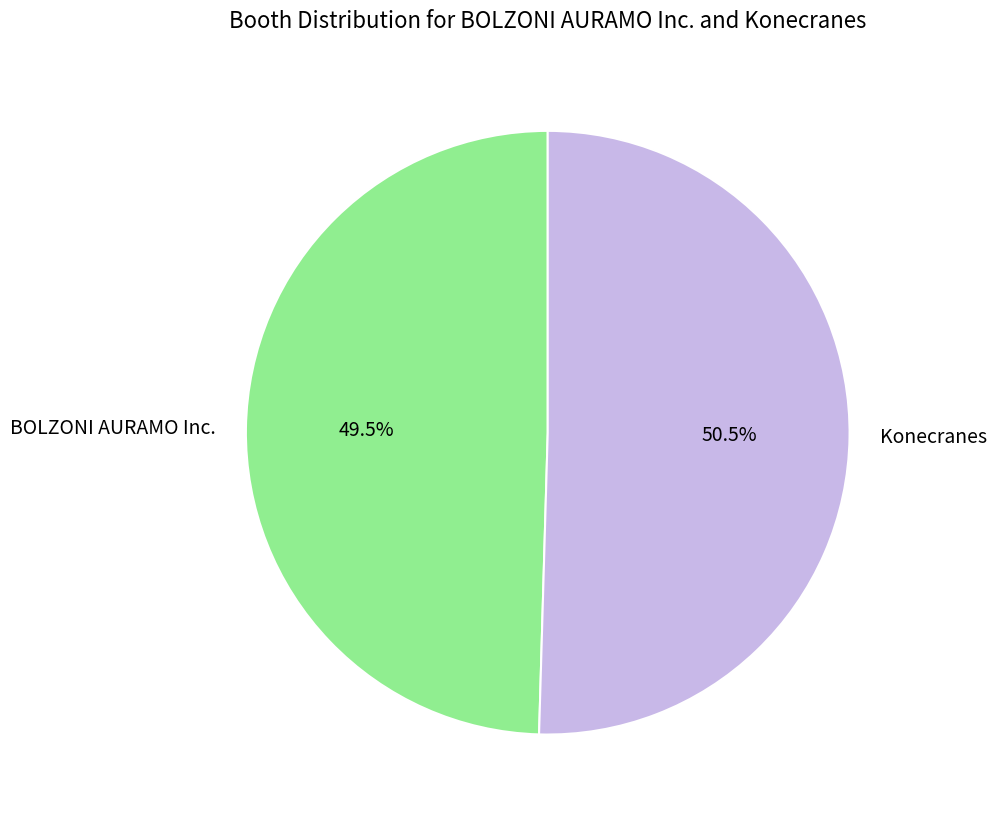

The Konecranes slice represents 60% of the pie. True or false?

False